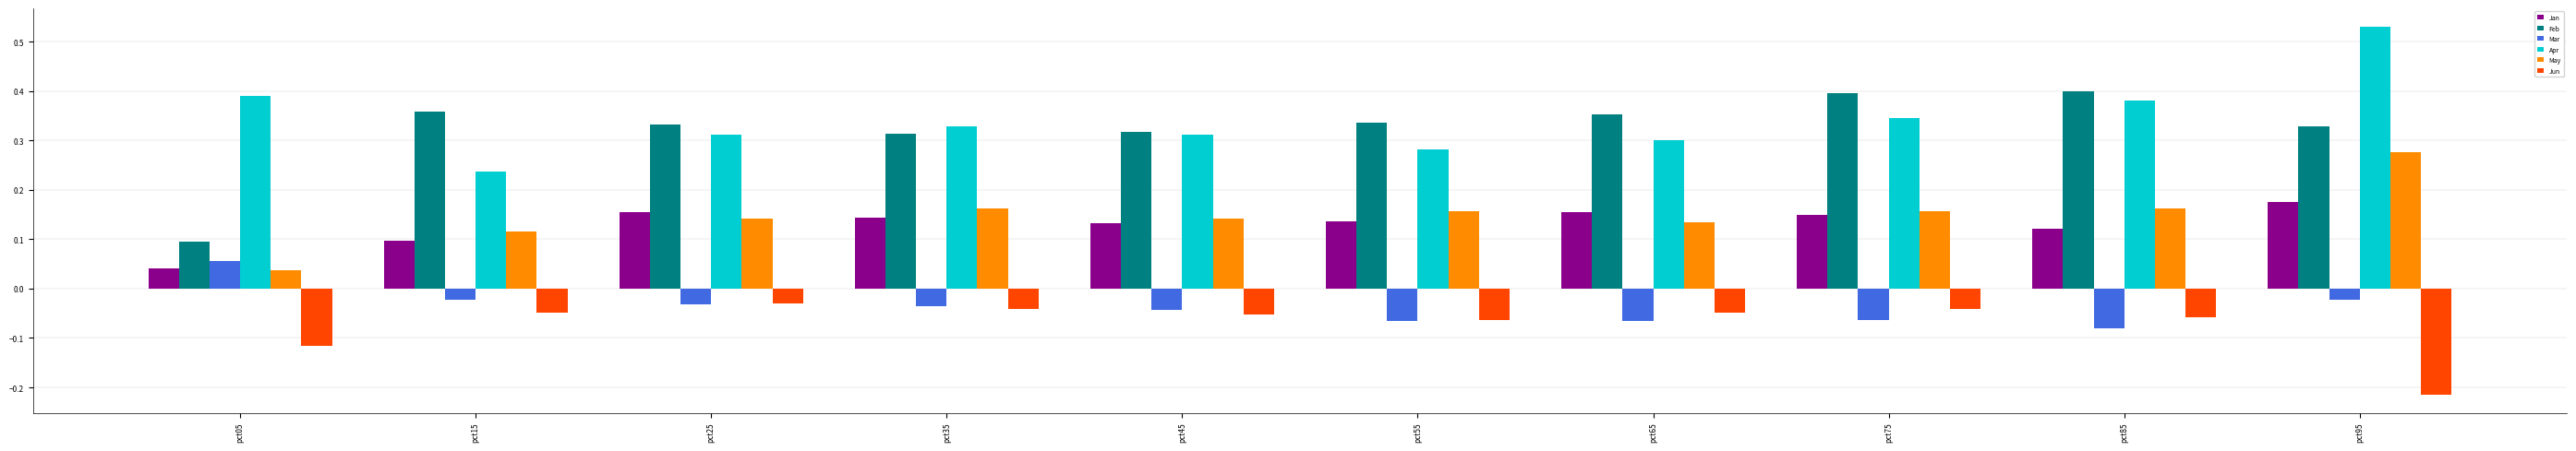

The value of Jun at pct85 is -0.0. True or false?

False